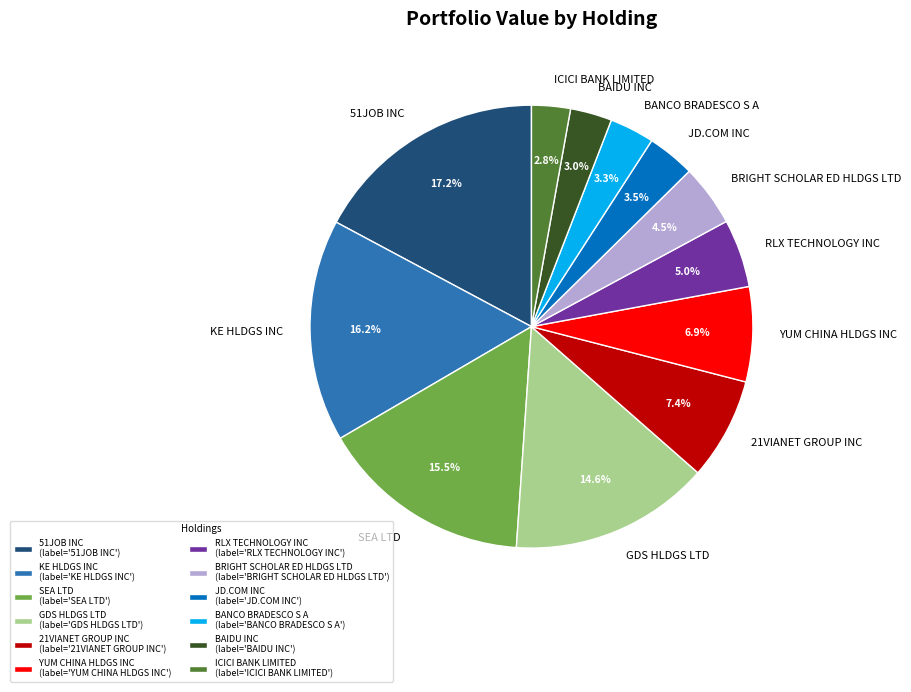

What portion of the pie excludes JD.COM INC?

96.5%